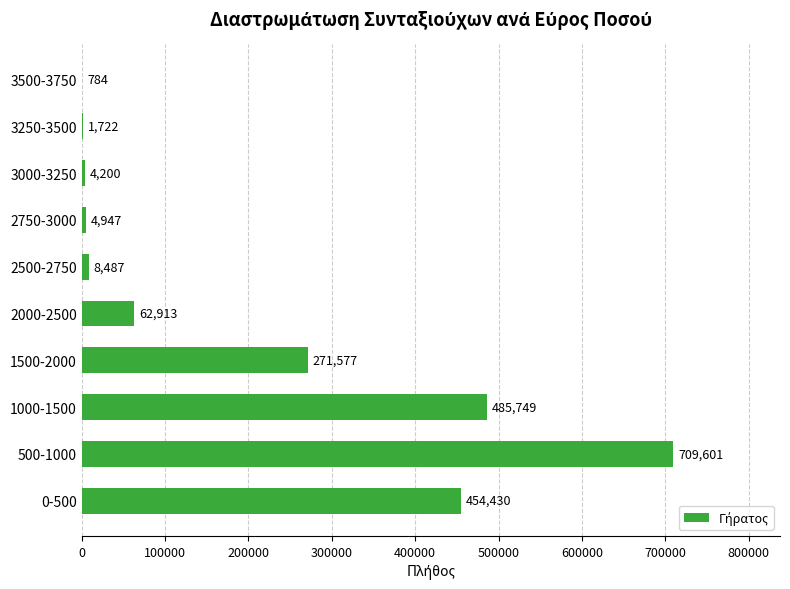

Which has a higher value, 3000-3250 or 0-500?

0-500